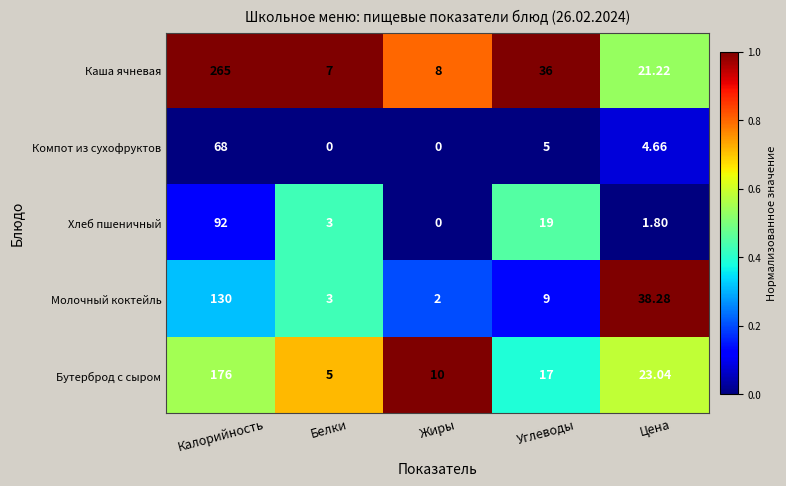

At which category is the sum across all series the highest?

Калорийность